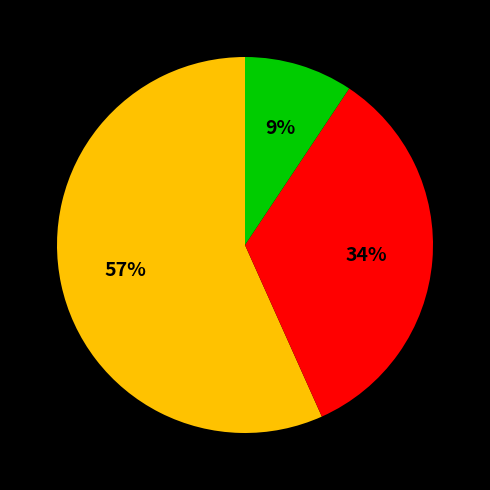

To the nearest percent, what is the average slice percentage?

33%